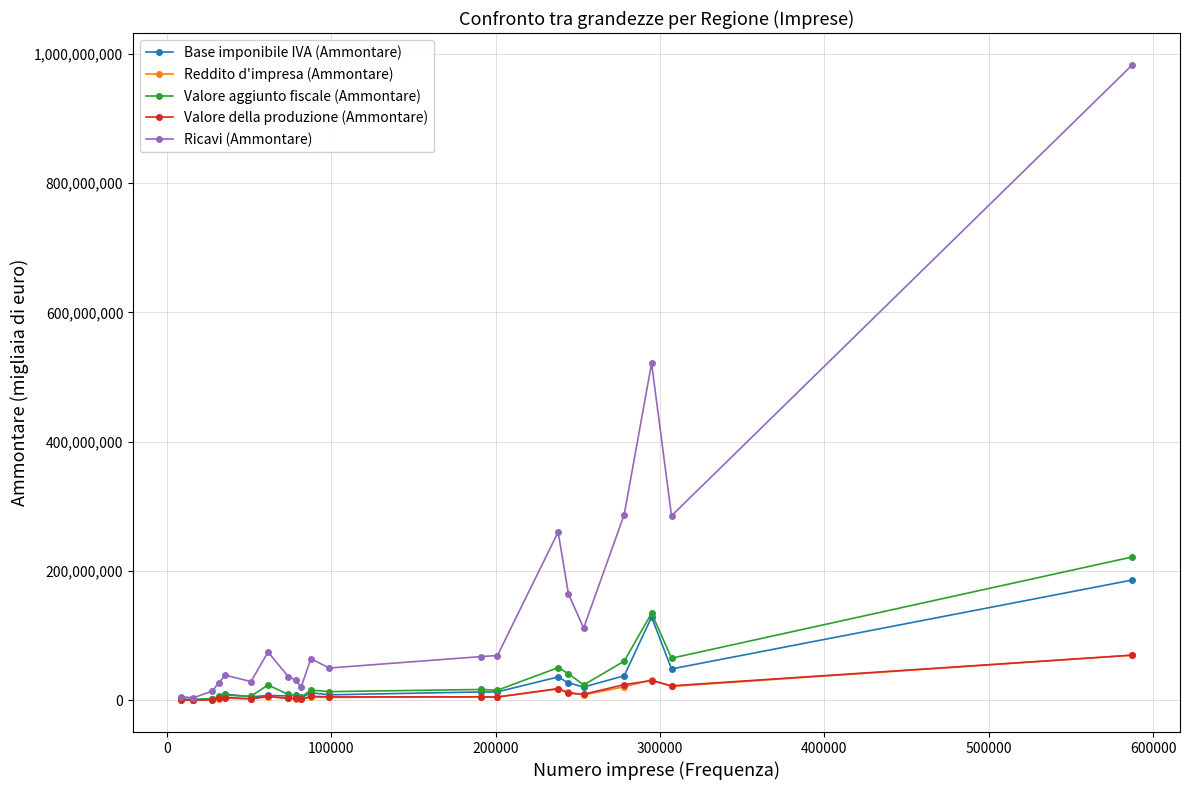

How many data points in Reddito d'impresa (Ammontare) are less than 4886761?

10